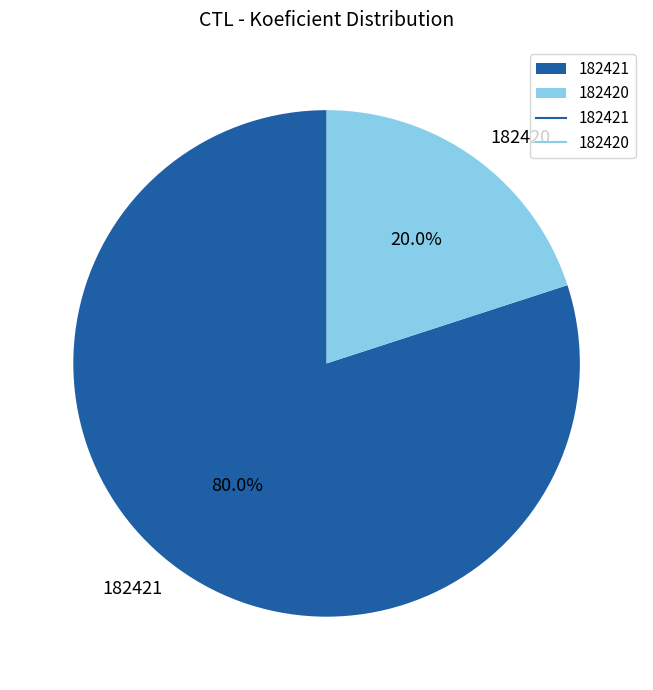

Rank the categories by value from lowest to highest.

182420, 182421